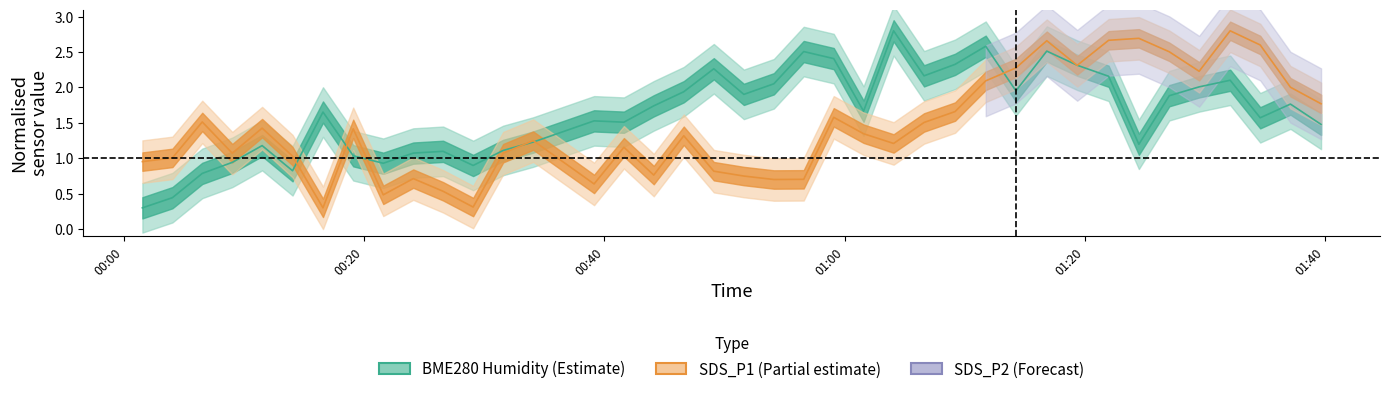

Count the number of categories in the chart.

39